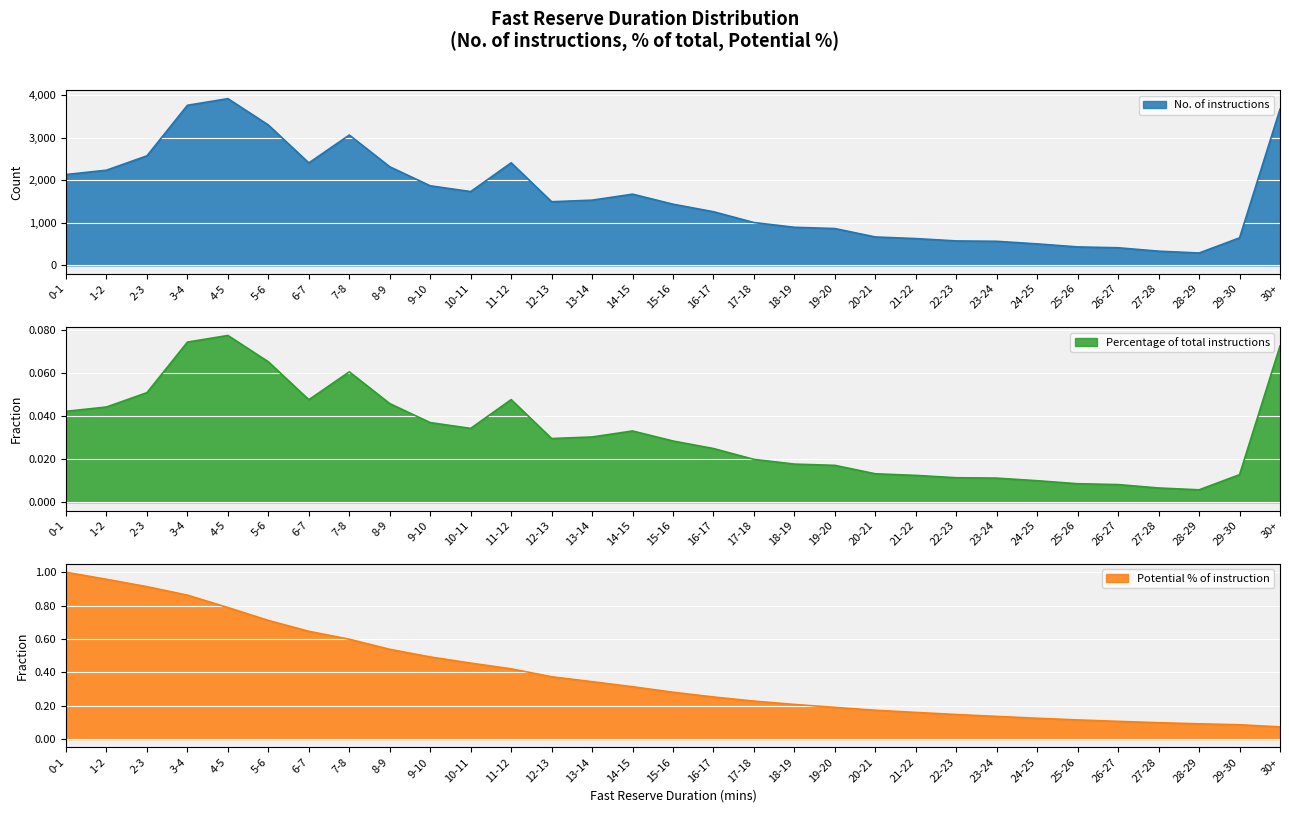

True or false: Potential % of instruction and No. of instructions cross at least once.

False